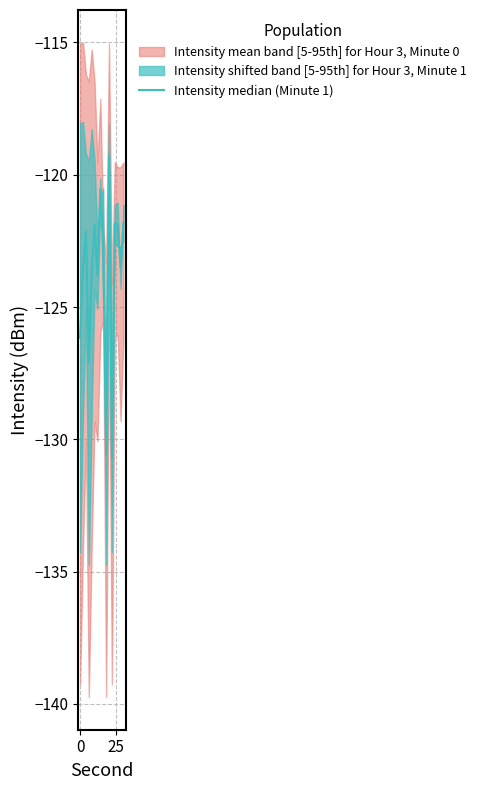

What is the difference between the maximum and minimum values?

11.4